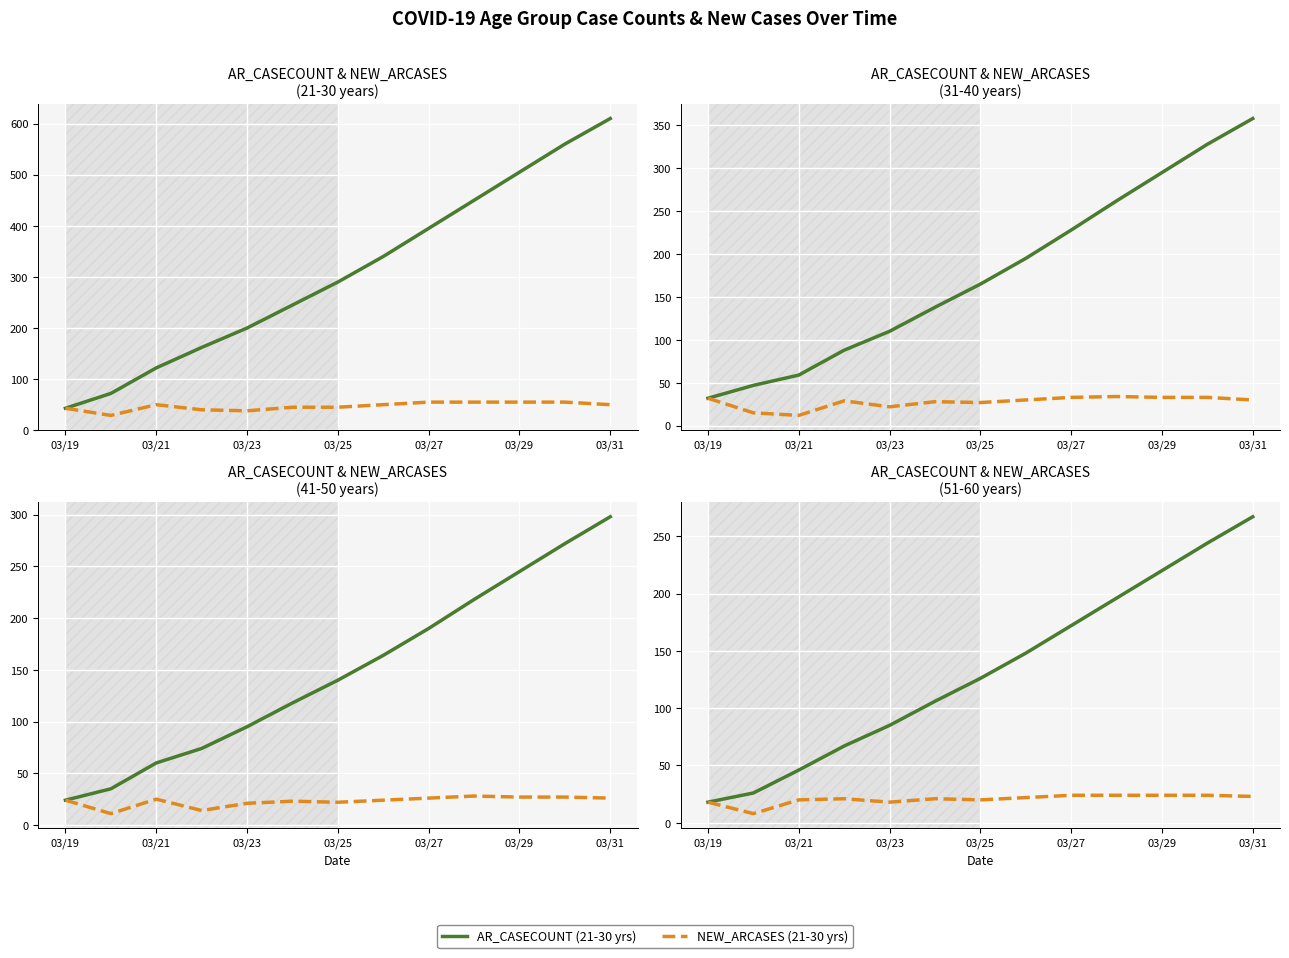

Which series changed the most between 03/29 and 03/31?

21-30 years